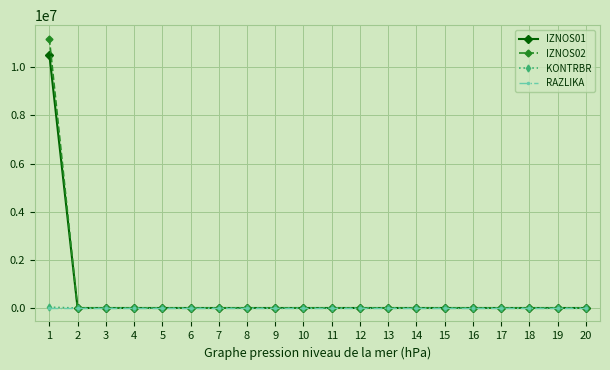

What are all the series names shown in the legend?

IZNOS01, IZNOS02, KONTRBR, RAZLIKA